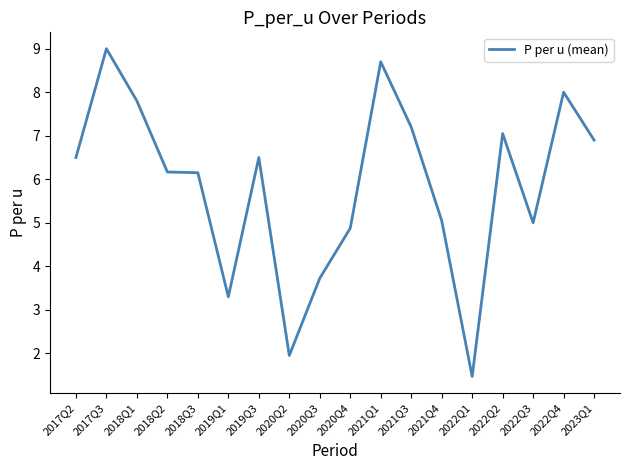

Which has a higher value, 2022Q1 or 2020Q3?

2020Q3